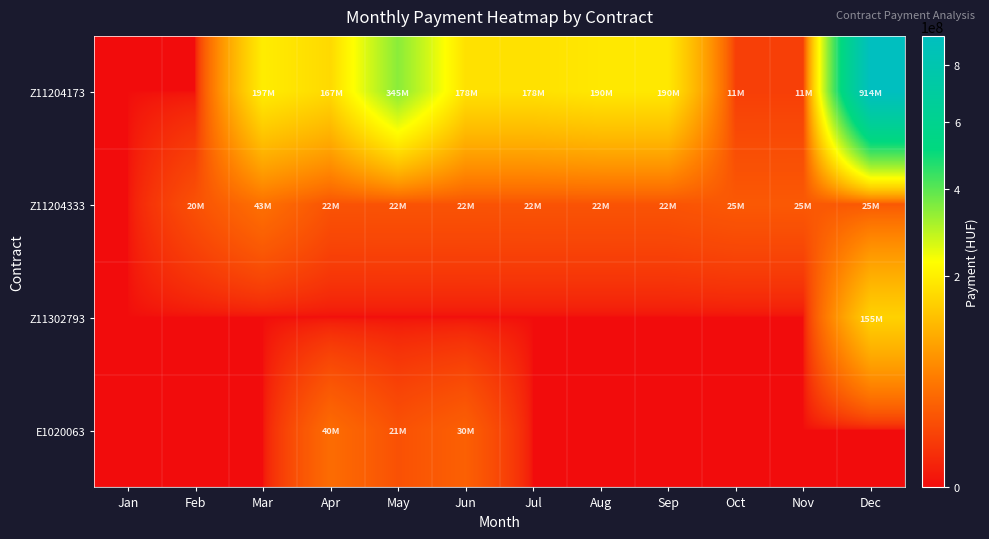

Reading left to right, list all the values displayed in this chart.

Z11204173: Jan=0	Feb=0	Mar=197321338	Apr=166822000	May=345283000	Jun=178461000	Jul=178461000	Aug=189762000	Sep=189762000	Oct=11301000	Nov=11301000	Dec=914145000
Z11204333: Jan=0	Feb=20182120	Mar=42921106	Apr=21581627	May=21668287	Jun=21710603	Jul=21847713	Aug=21866175	Sep=21901439	Oct=25167241	Nov=25226993	Dec=25337497
Z11302793: Jan=0	Feb=0	Mar=0	Apr=0	May=0	Jun=0	Jul=0	Aug=0	Sep=0	Oct=0	Nov=0	Dec=154869630
E1020063: Jan=0	Feb=0	Mar=0	Apr=39689421	May=20673531	Jun=30323376	Jul=0	Aug=0	Sep=0	Oct=0	Nov=0	Dec=0